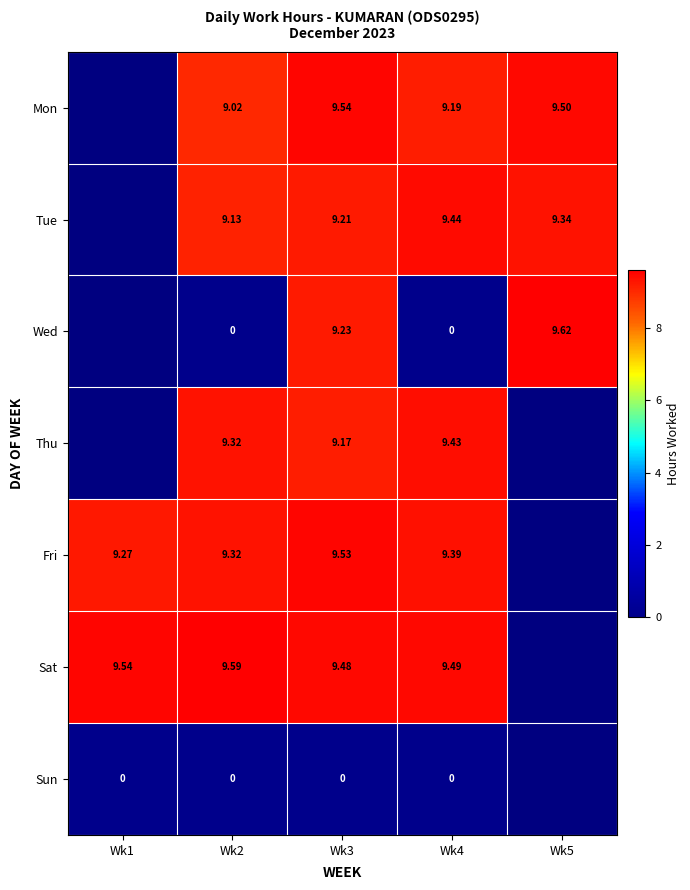

At which category does the chart reach its peak across all series?

Wk5